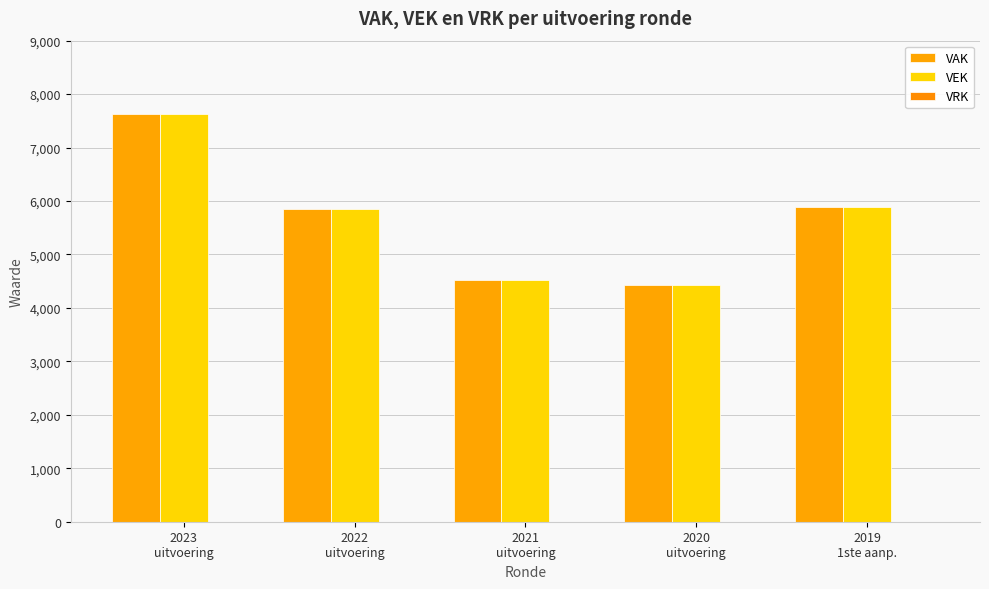

What is the difference between the maximum and minimum values in the VAK series?

3206